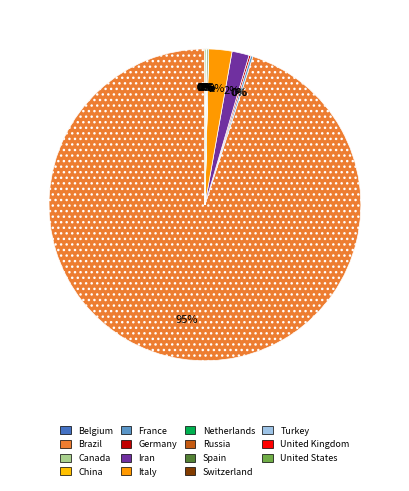

Which category has the biggest portion of the pie?

China